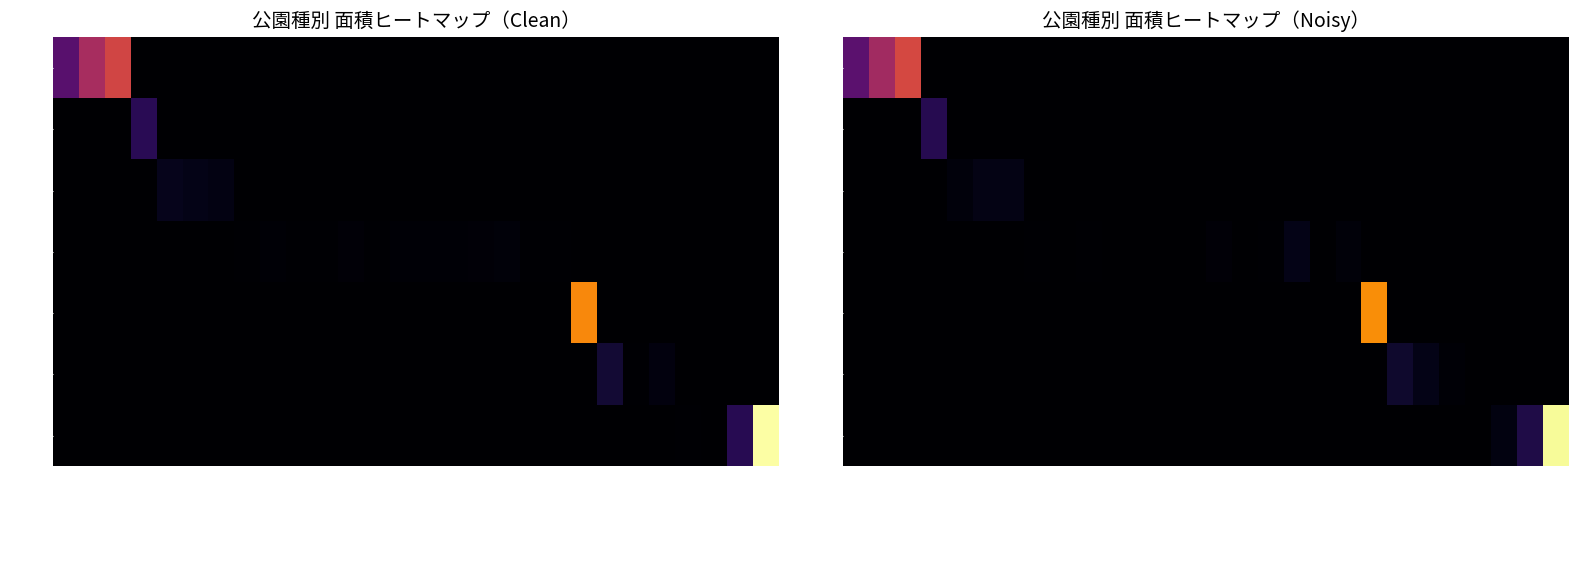

What is the maximum value shown in the chart?

29.9